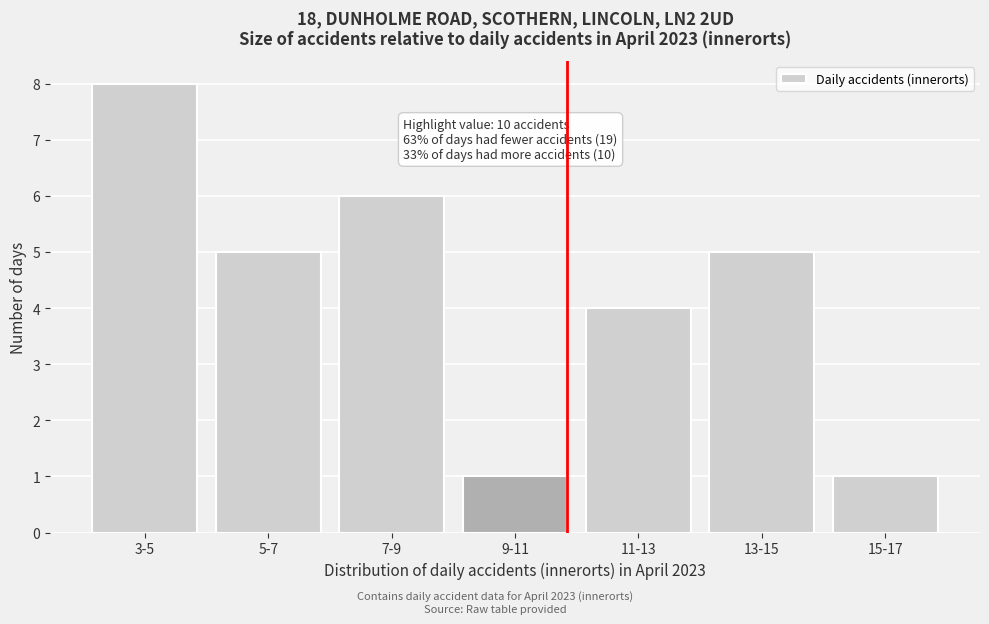

Reading left to right, list all the values displayed in this chart.

8	5	6	1	4	5	1